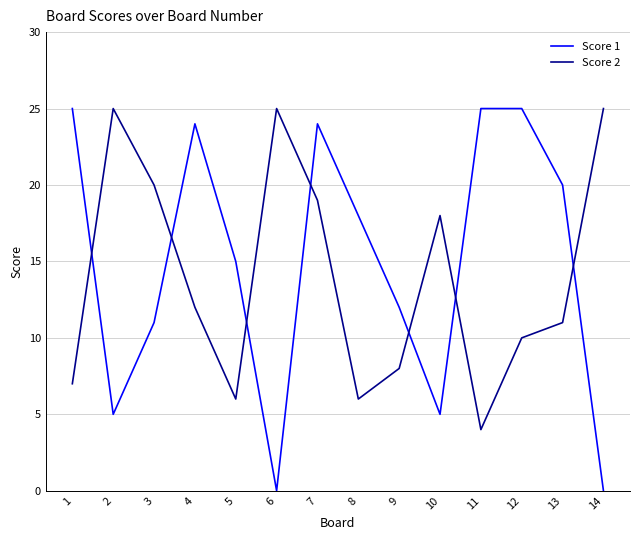

What is the sum of all Score 1 values?

209